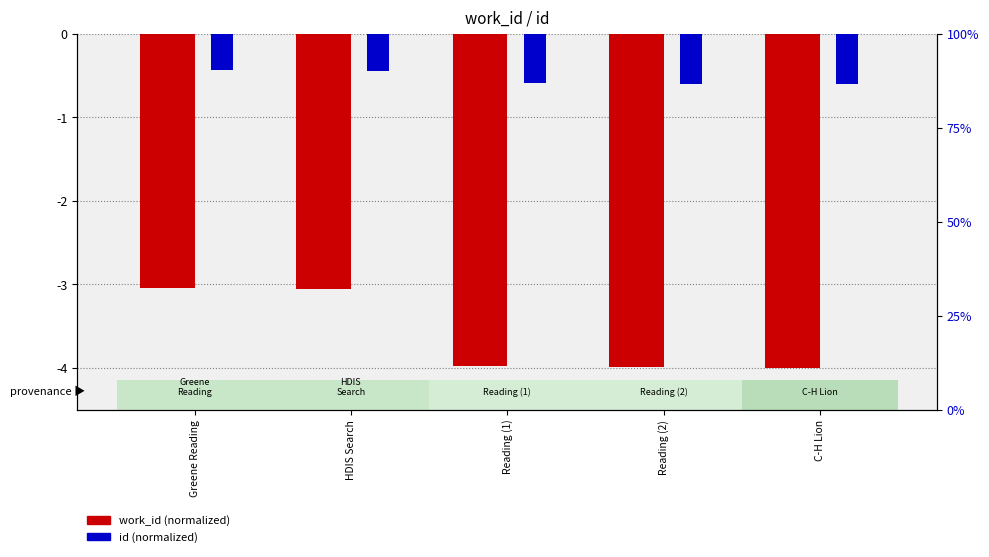

What is the label of the 5th bar from the left?

C-H Lion